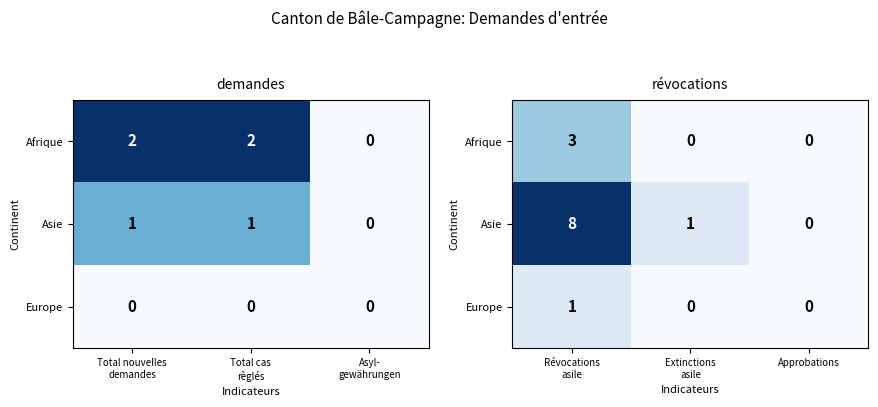

How many data points does each series have?

3